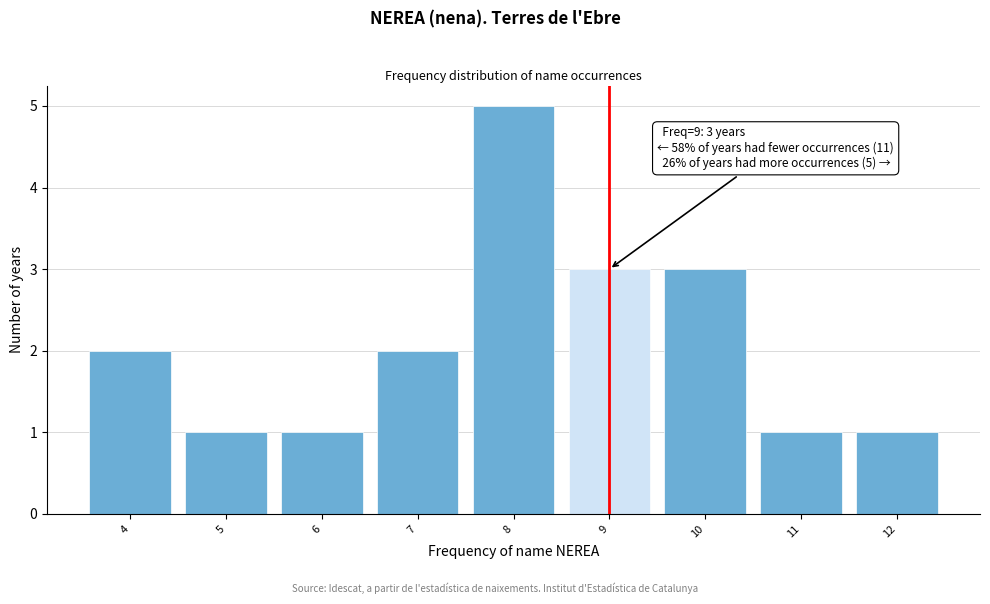

Over which range of the x-axis is the bar tallest?

7.5 to 8.5